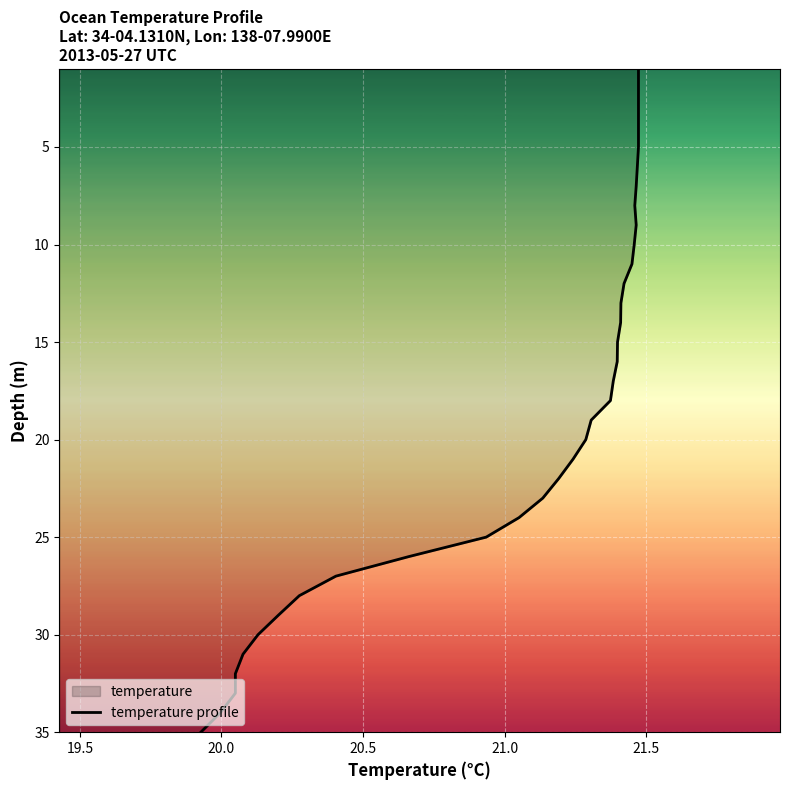

What is the label of the 34th point from the right?

19.5